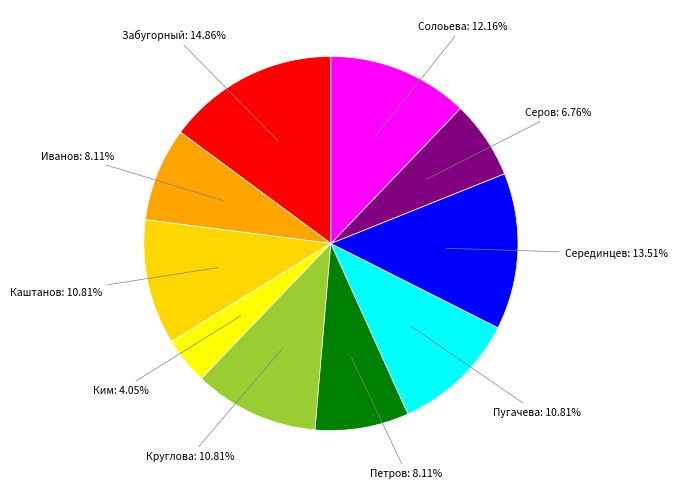

How many segments does this pie chart have?

10